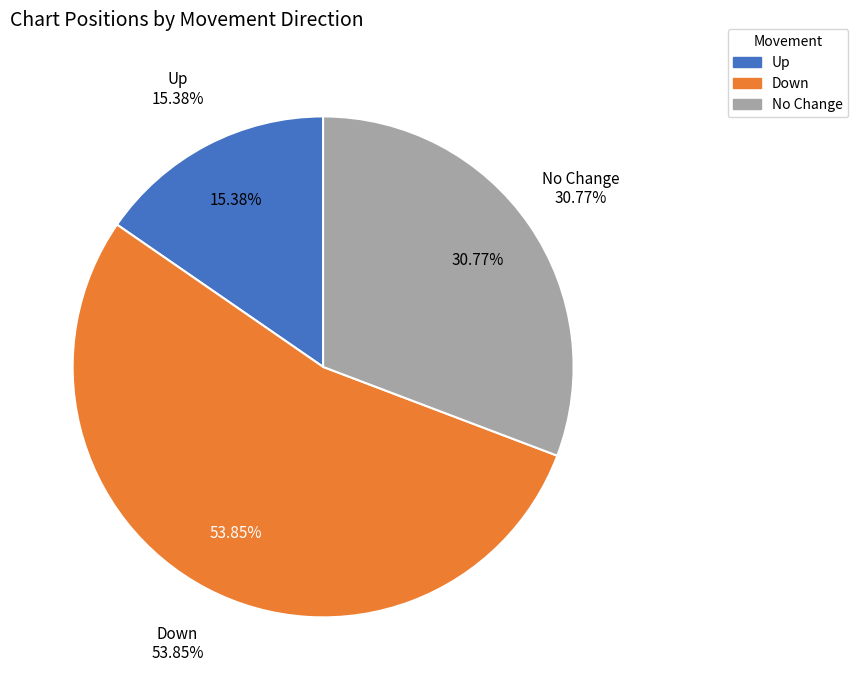

How much of the chart is everything except up?

84.6%